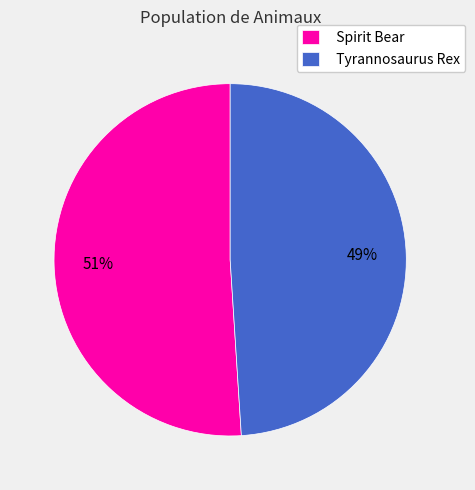

What is the majority slice?

Spirit Bear